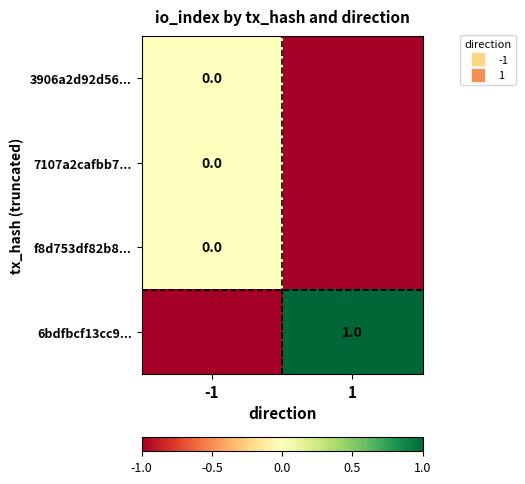

How many 7107a2cafbb7... values are between -1 and 0?

2